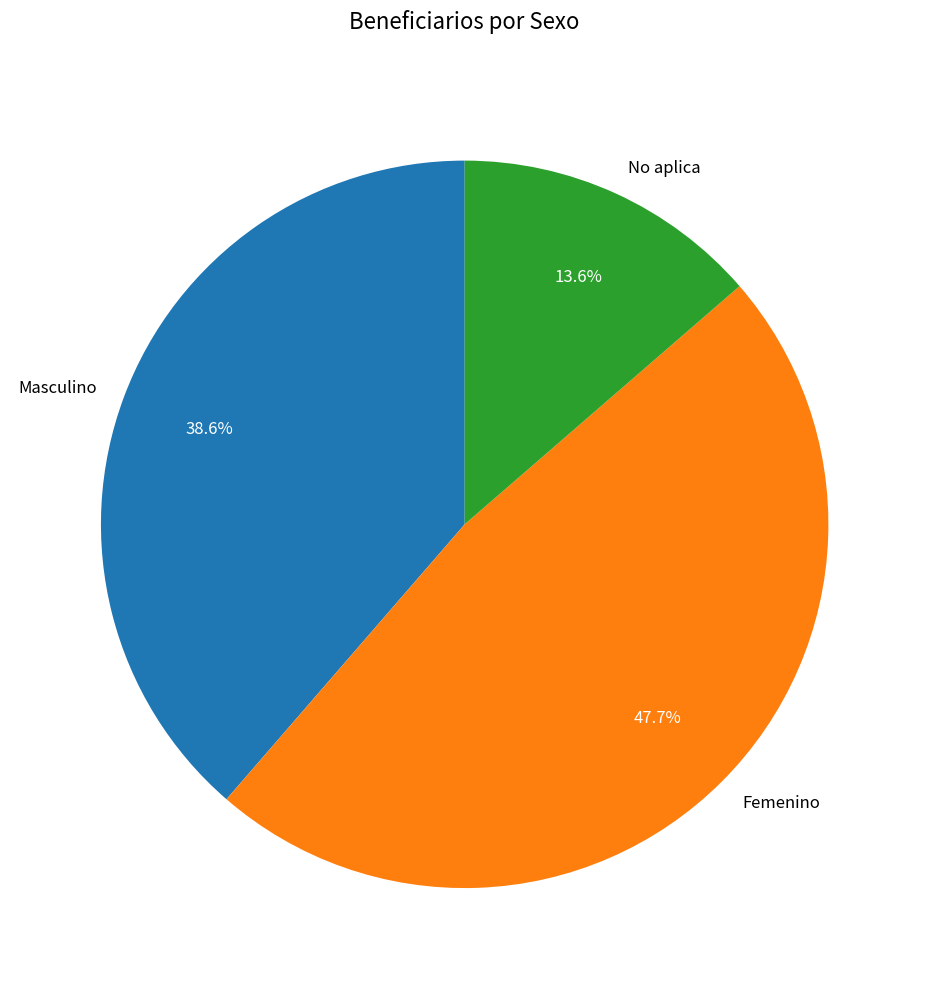

Does any single category account for the majority?

No